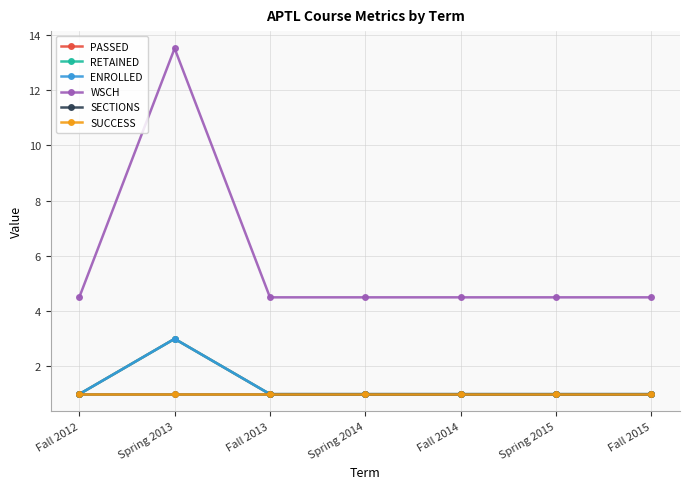

Where is PASSED nearest to the value 2?

Fall 2012